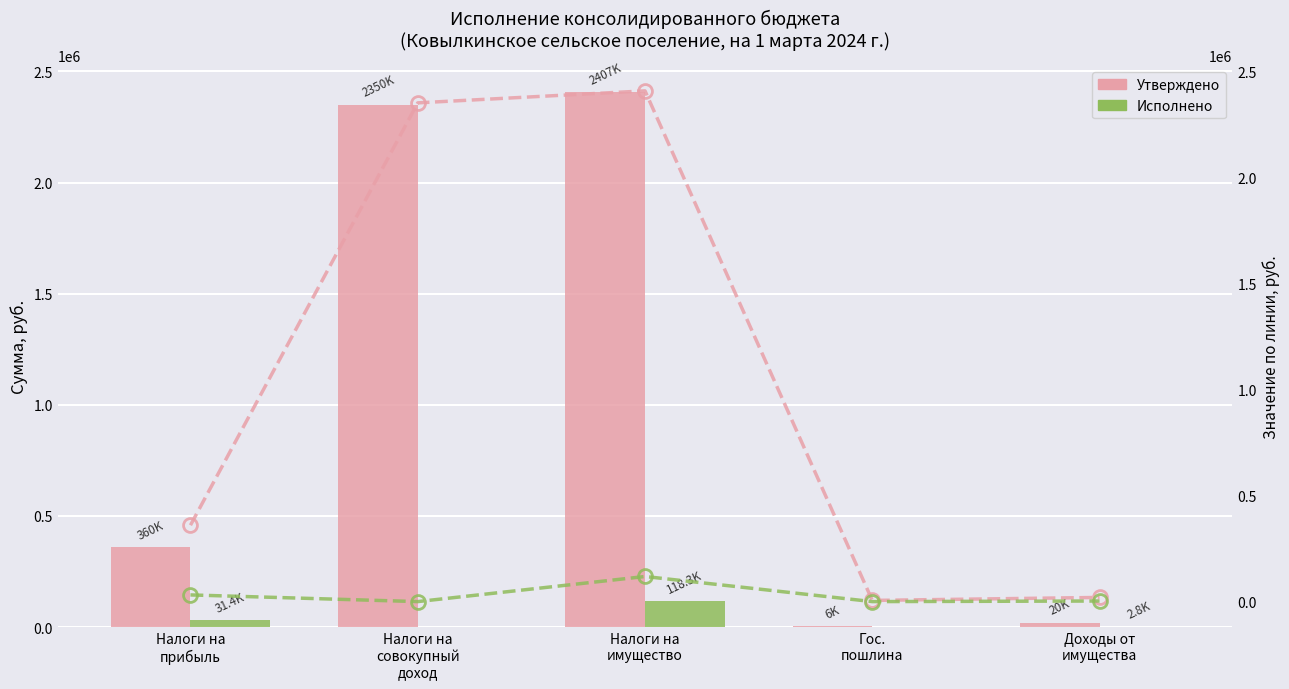

What is the label of the 4th bar from the left?

Гос.
пошлина